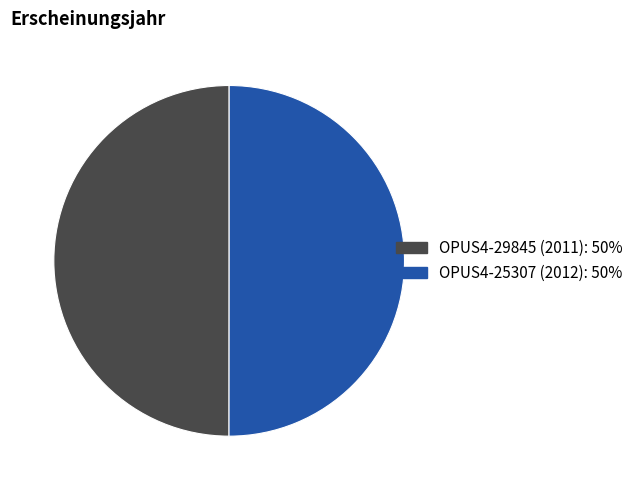

What is the ratio of the value at OPUS4-29845 (2011) to the value at OPUS4-25307 (2012)?

1.0